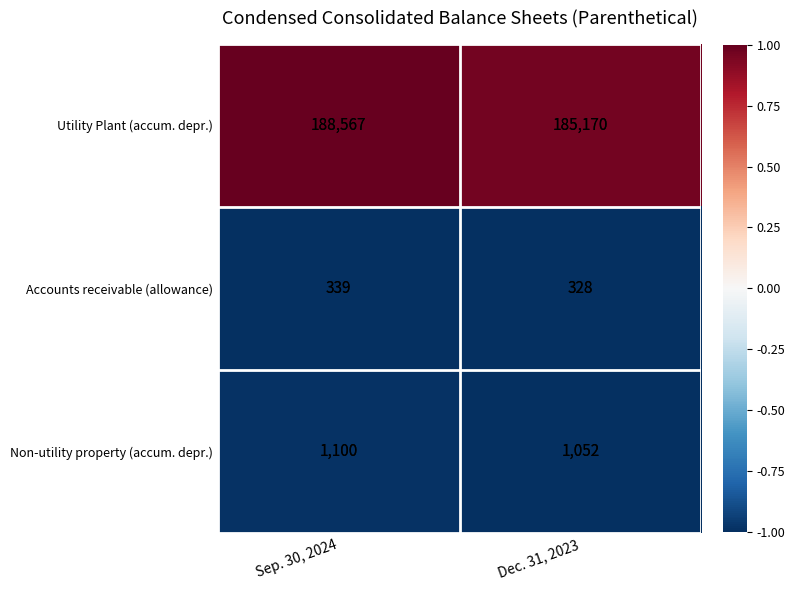

What is the approximate value of Accounts receivable (allowance) at Dec. 31, 2023, to the nearest 5?

330